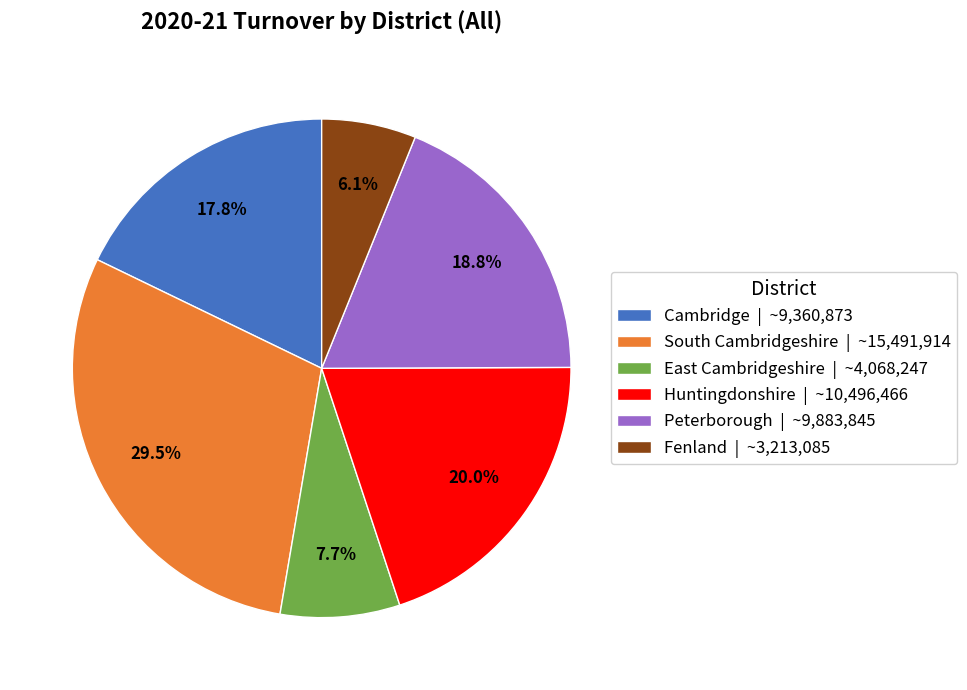

True or false: Cambridge accounts for 11% of the total.

False